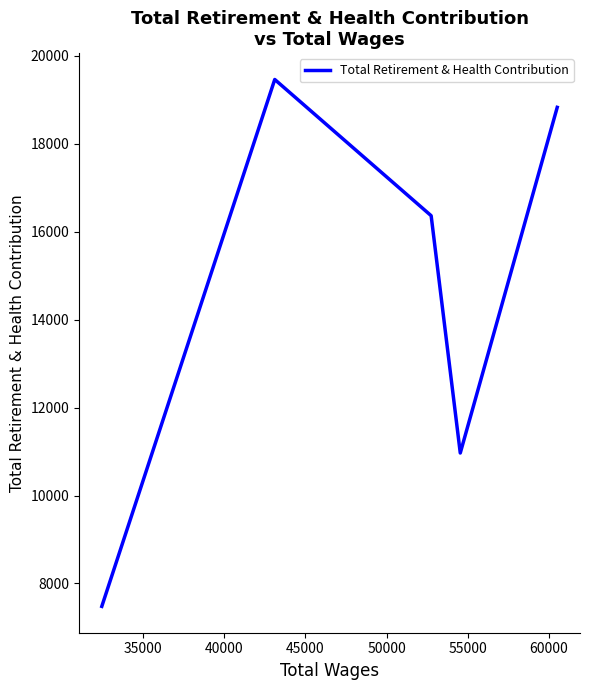

What is the maximum value shown in the chart?

19462